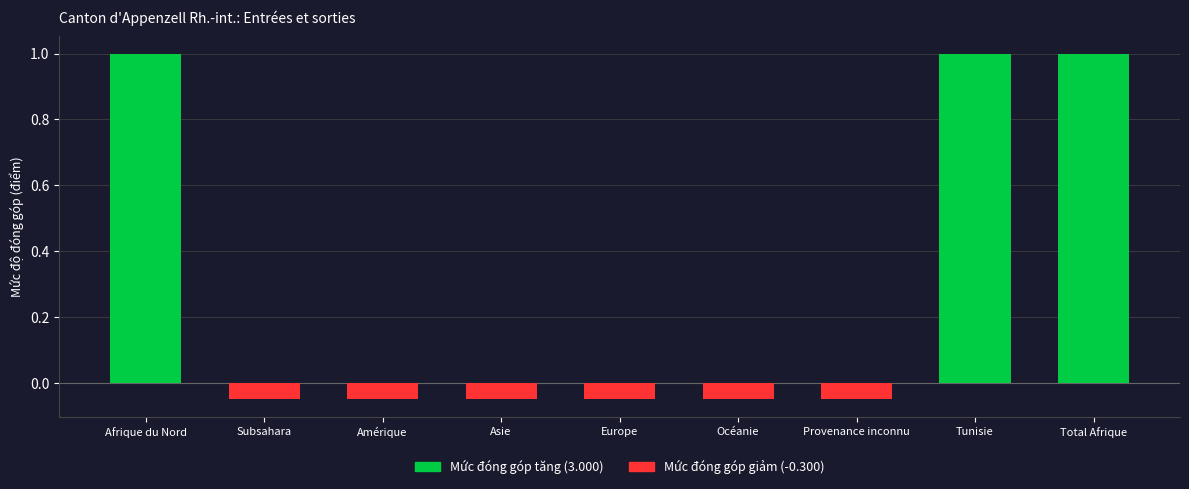

What is the difference between the maximum and minimum values?

1.1